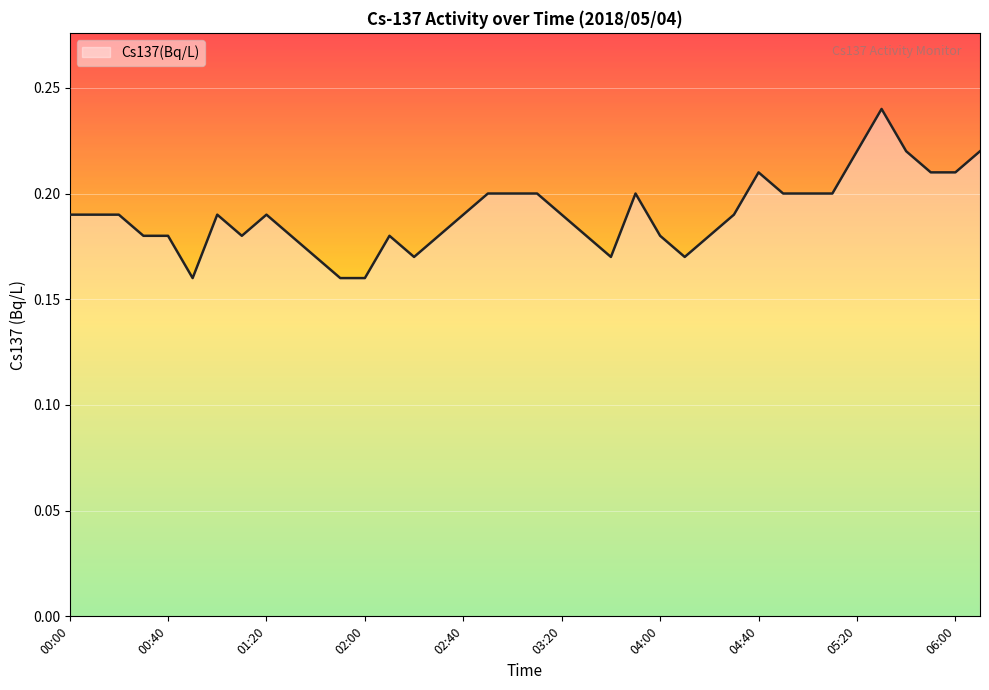

How many interior local valleys (lower than both neighbors) does the data have?

5